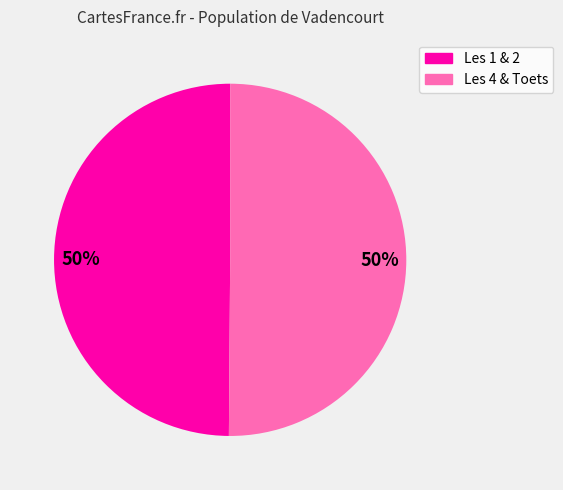

What is the ratio of the value at Les 4 & Toets to the value at Les 1 & 2?

1.0